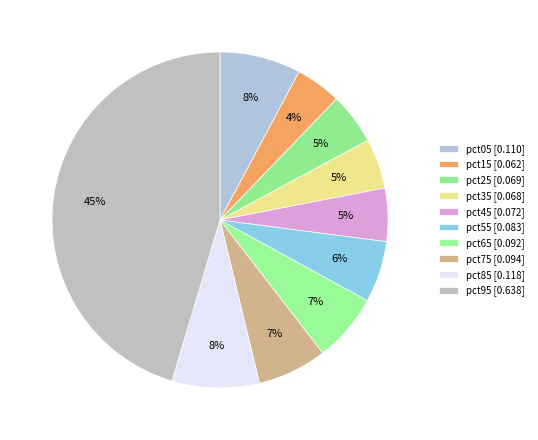

Count the number of slices in the pie.

10